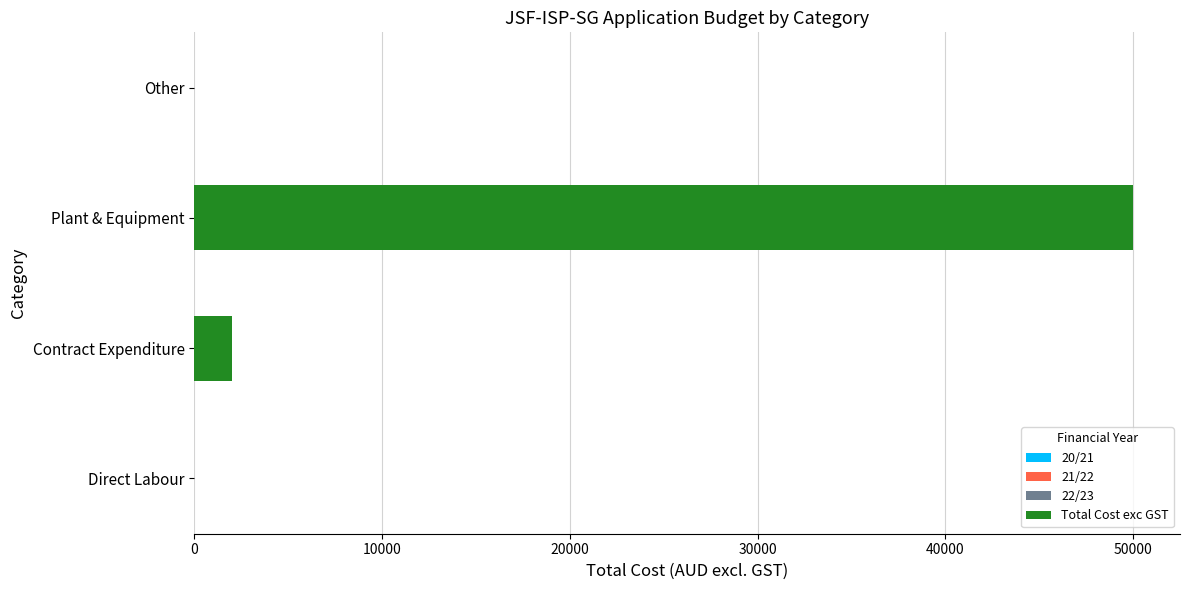

Are the bars horizontal?

Yes